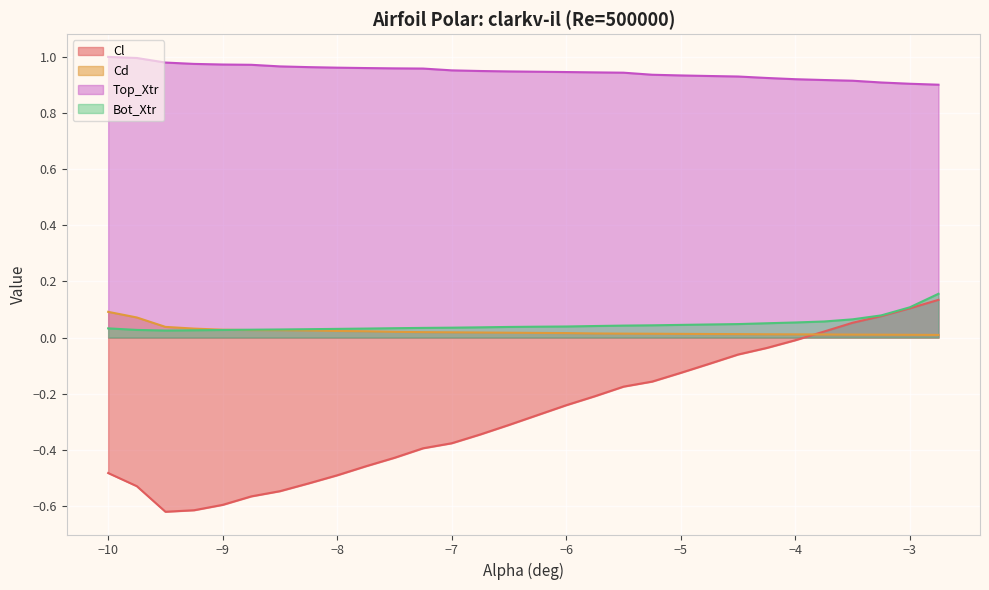

The Top_Xtr series shows 0.5 at −4. True or false?

False